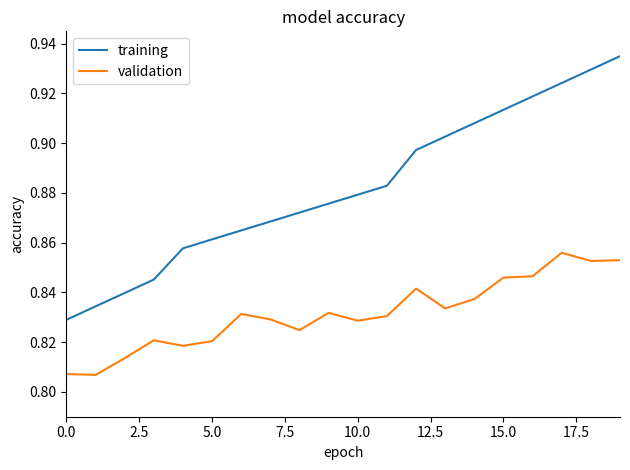

Rank the series by their maximum value, from lowest to highest.

validation, training